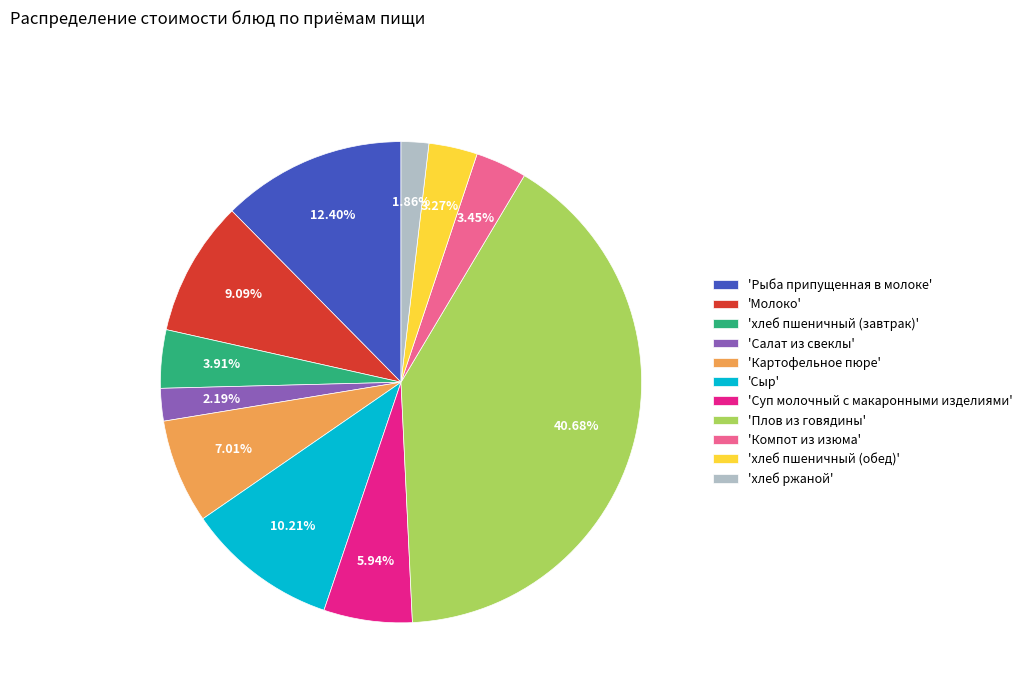

How many segments does this pie chart have?

11